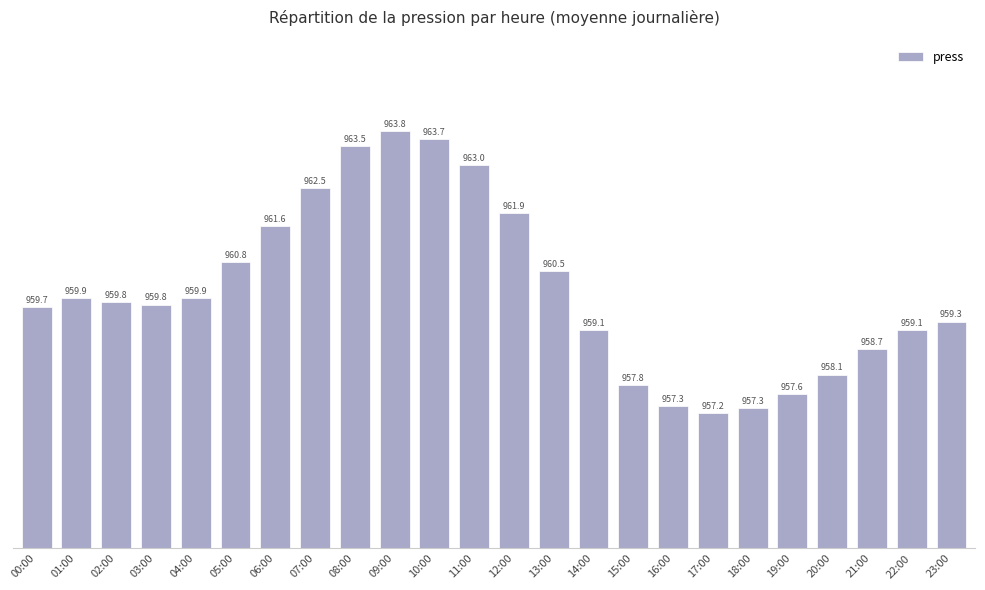

Between 22:00 and 20:00, which is larger?

22:00